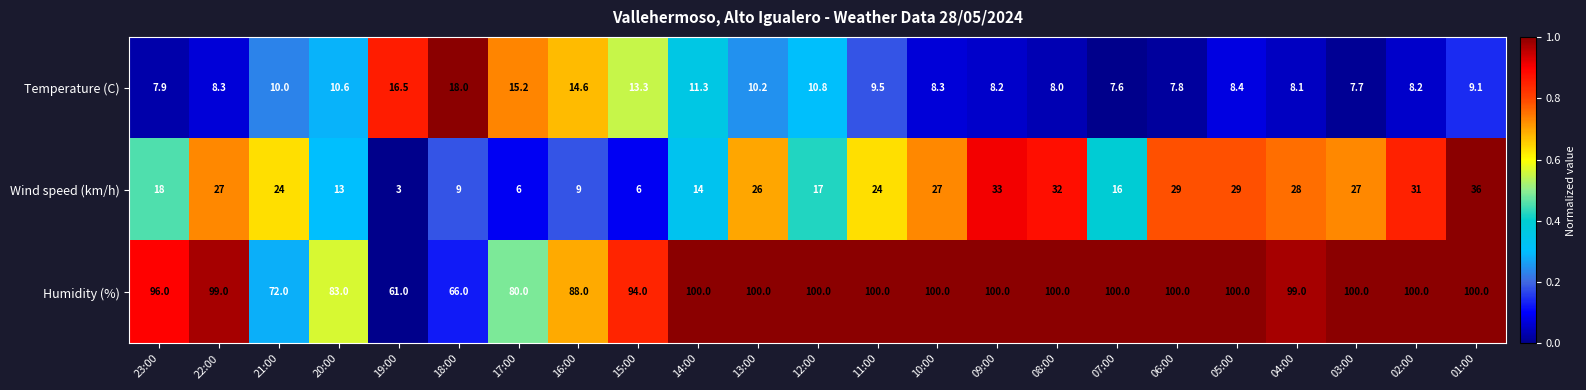

At which label is Humidity (%) closest to 80?

17:00